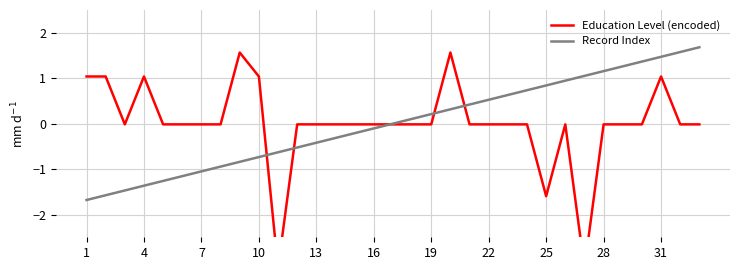

Which series has the largest total across all categories?

Education Level (encoded)